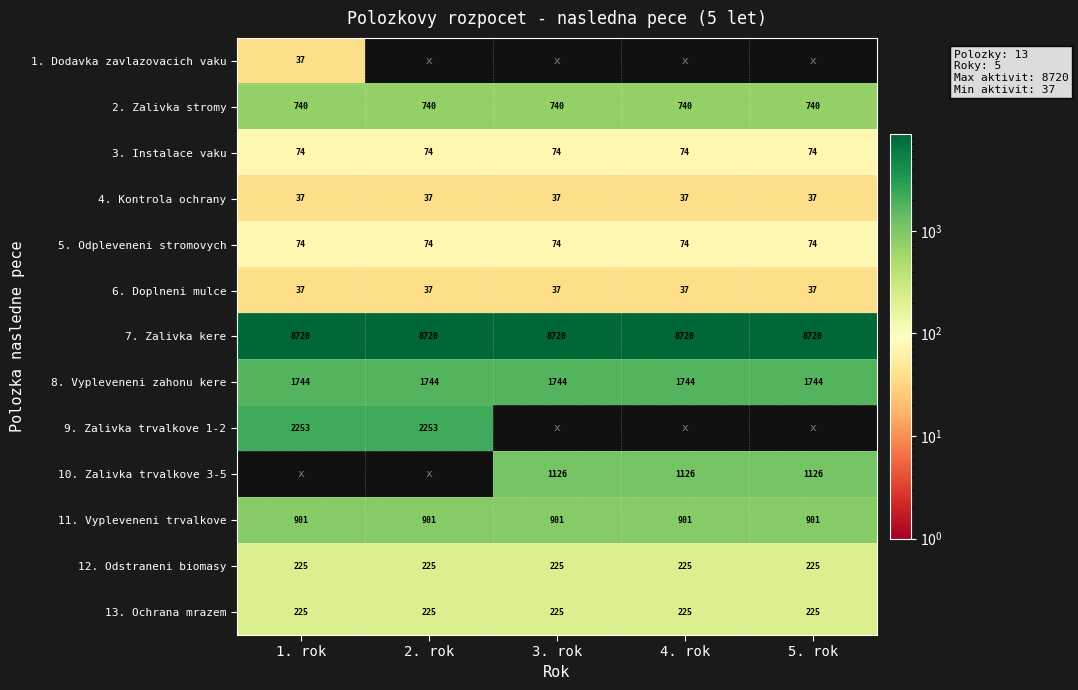

What is the minimum value shown in the chart?

37.0